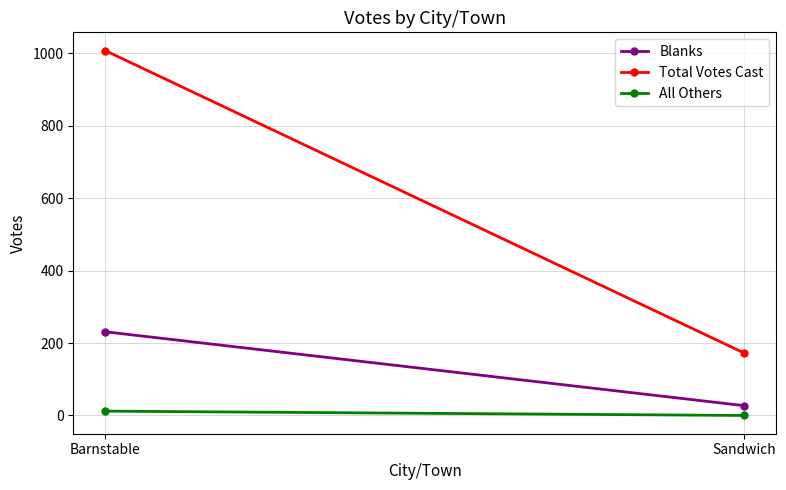

The Blanks series shows 399 at Barnstable. True or false?

False